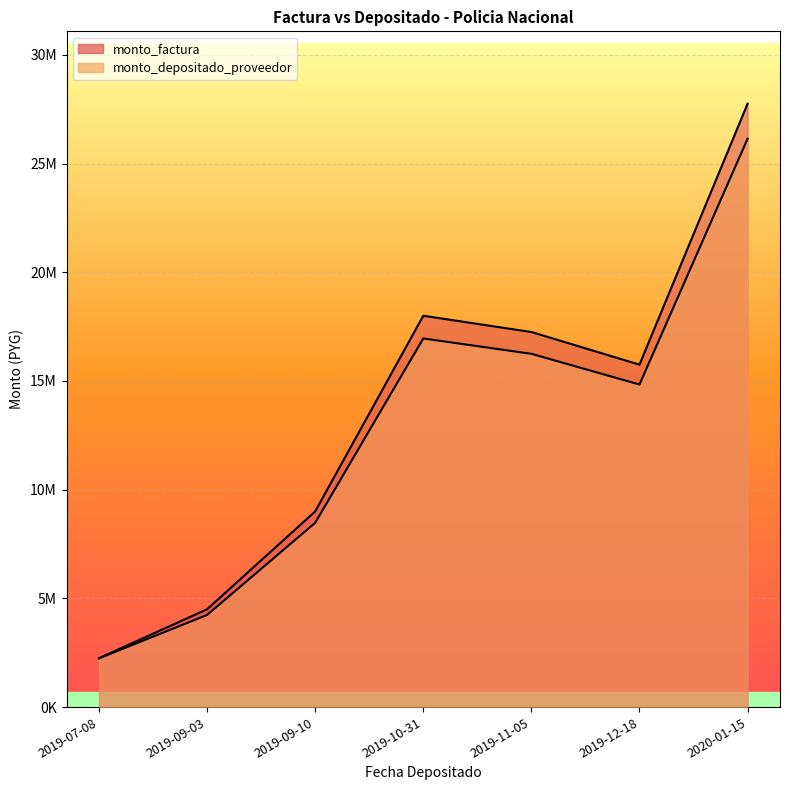

What is the label of the 6th point from the right?

2019-09-03